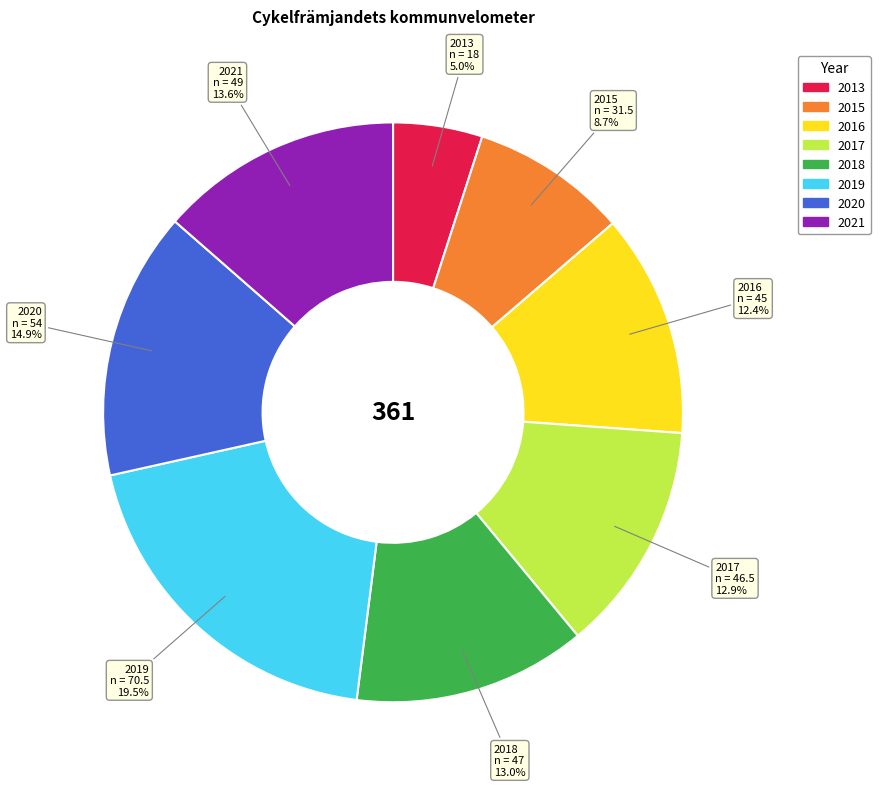

What percentage is the 2018 slice, to the nearest percent?

13%